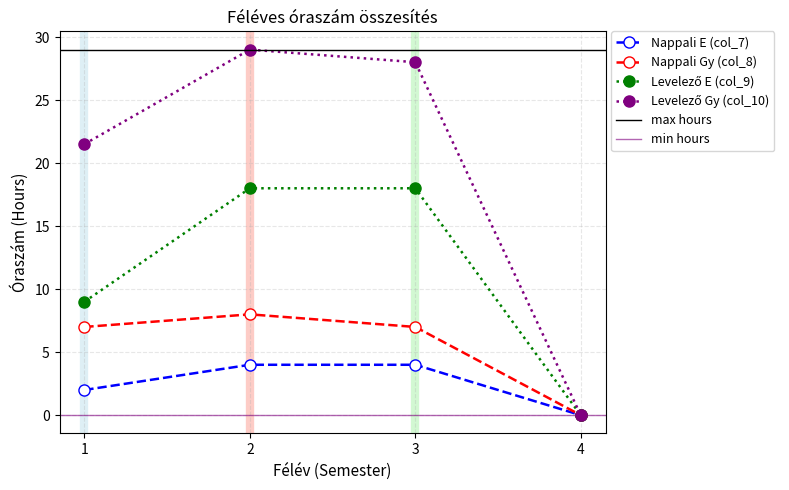

What is the approximate value of Nappali E (col_7) at 1?

2.0